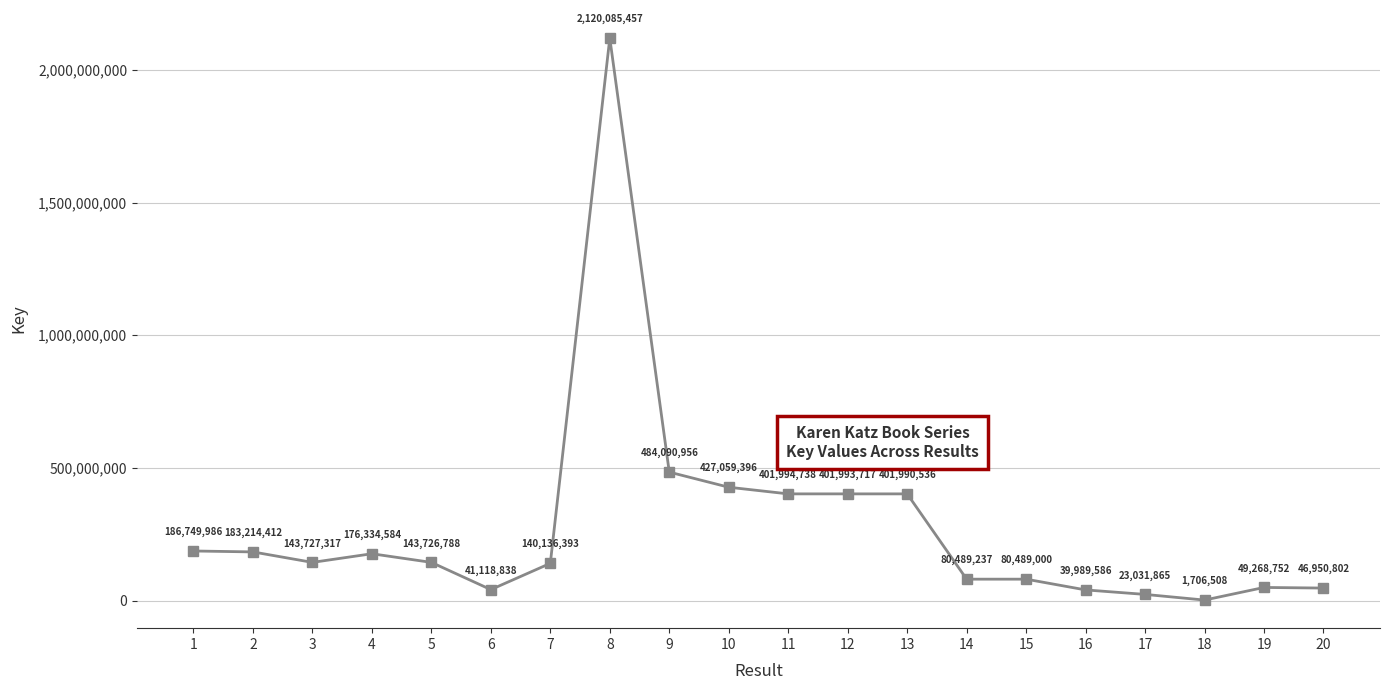

Count the number of data series in this chart.

1